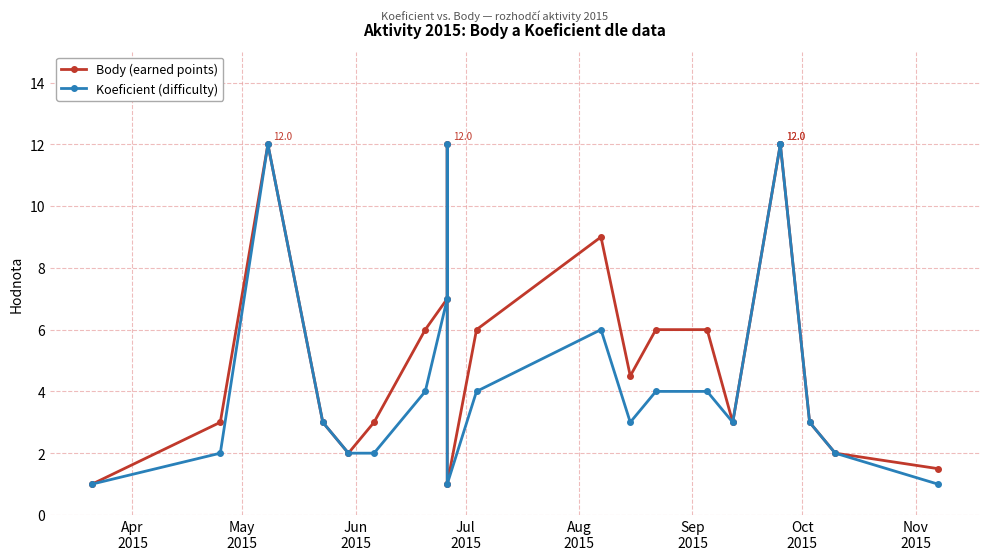

How many data points in Body (earned points) are above 4?

11